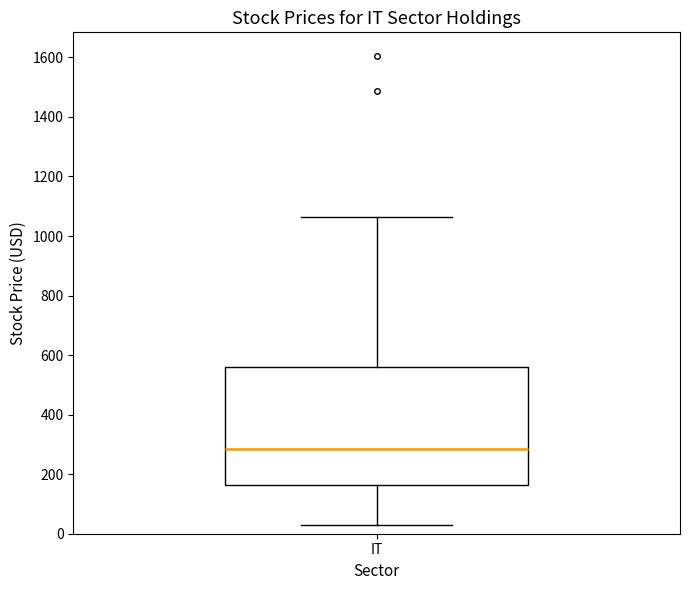

Read this box plot against the y-axis: the position of the median line, the range covered by the box, and the ends of both whiskers. The values are not printed on the chart, so give them approximately, as read against the axis.

median 280, box 160 to 560, whiskers 40 to 1060